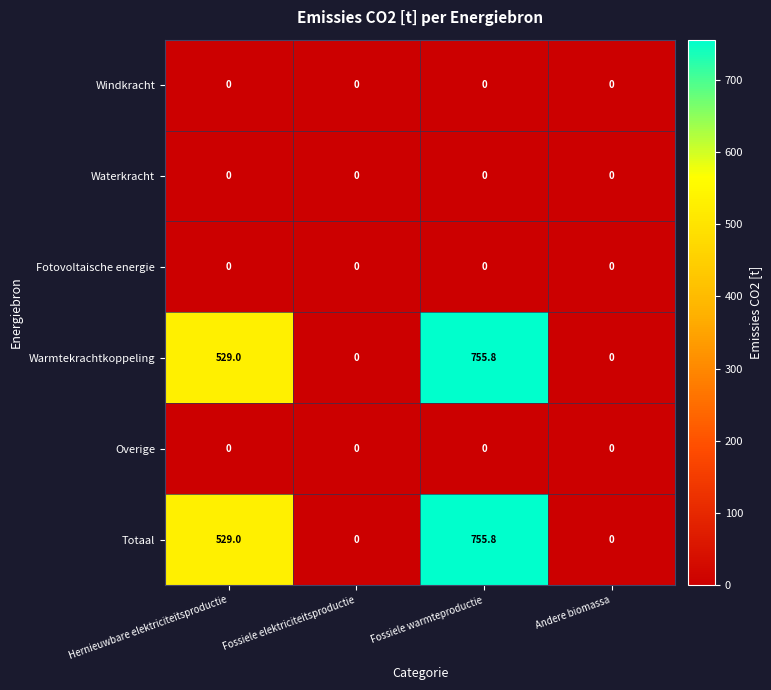

What is the difference between the highest and lowest values at Fossiele warmteproductie?

755.8